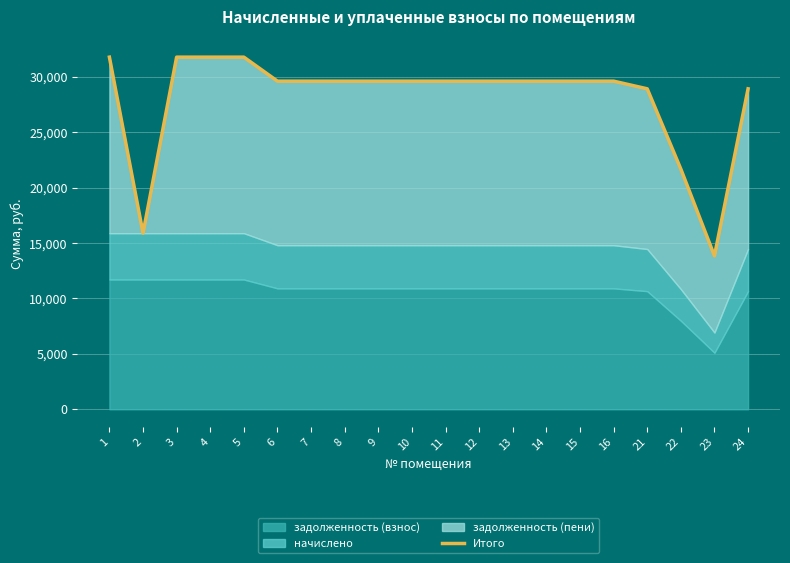

The chart shows a value of 48310.6 at 12. True or false?

False